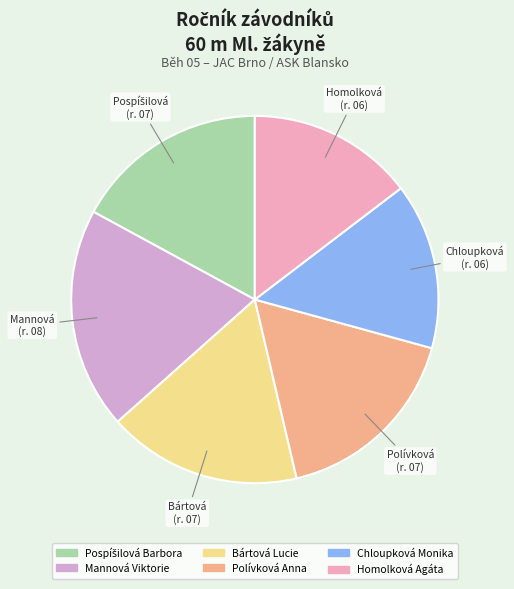

Which slice is the smallest?

Chloupková Monika